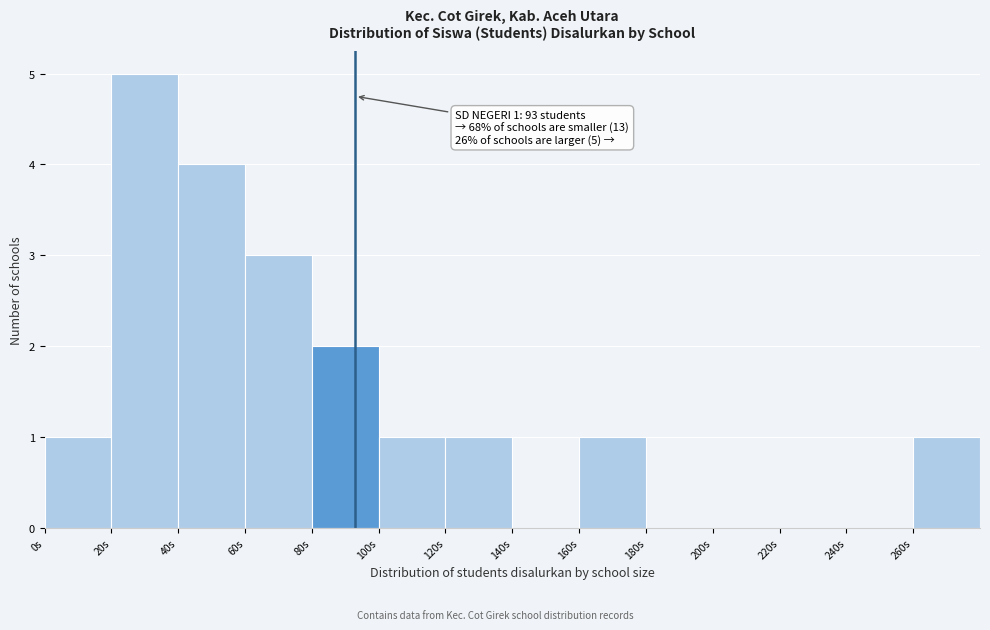

Over which range of the x-axis is the bar tallest?

20 to 40